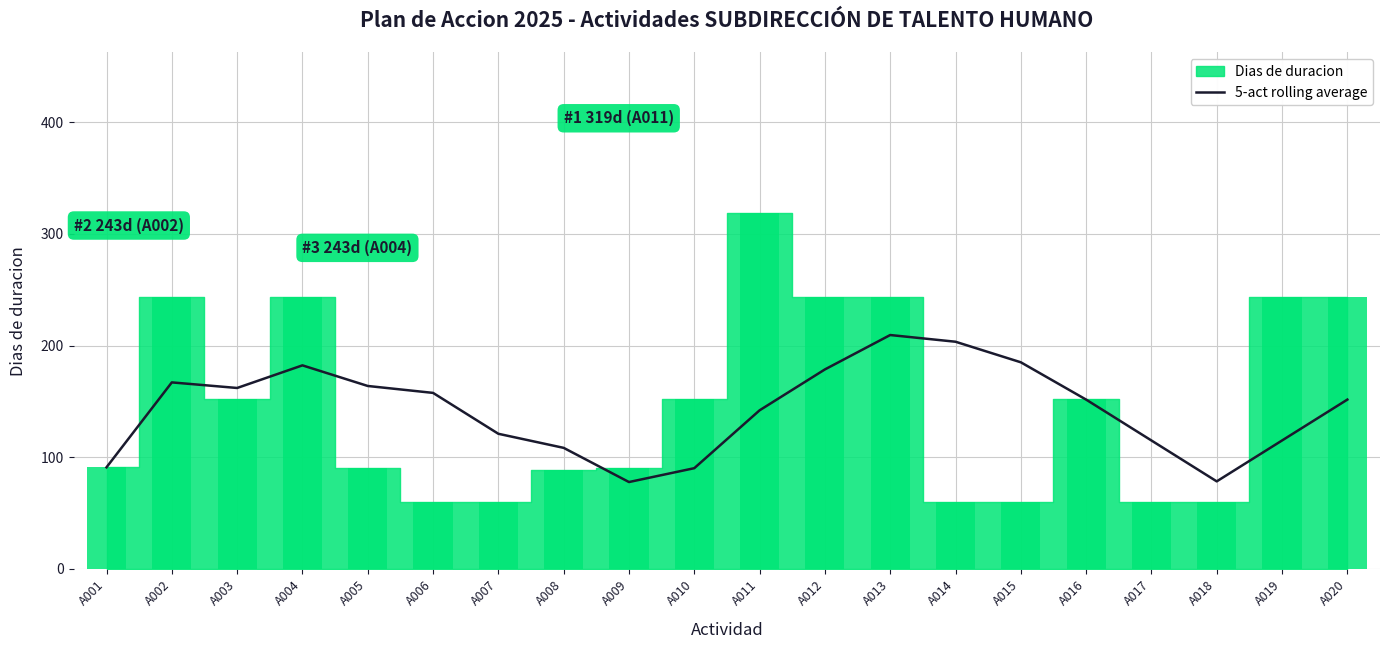

True or false: the data shows 156.3 at A008.

False